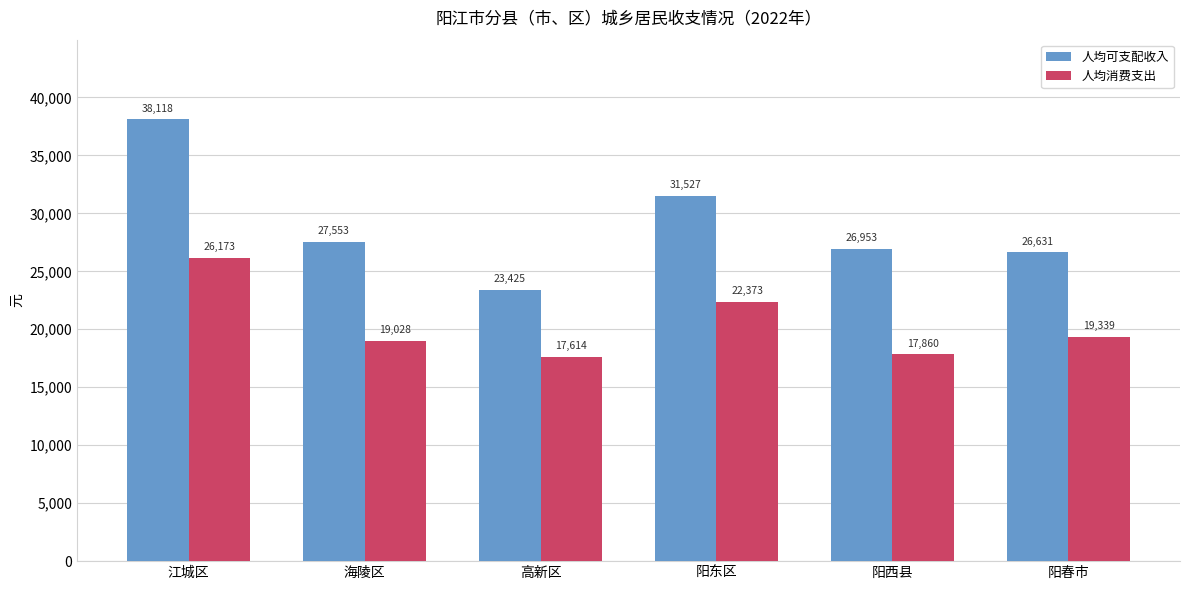

Count the number of categories in the chart.

6